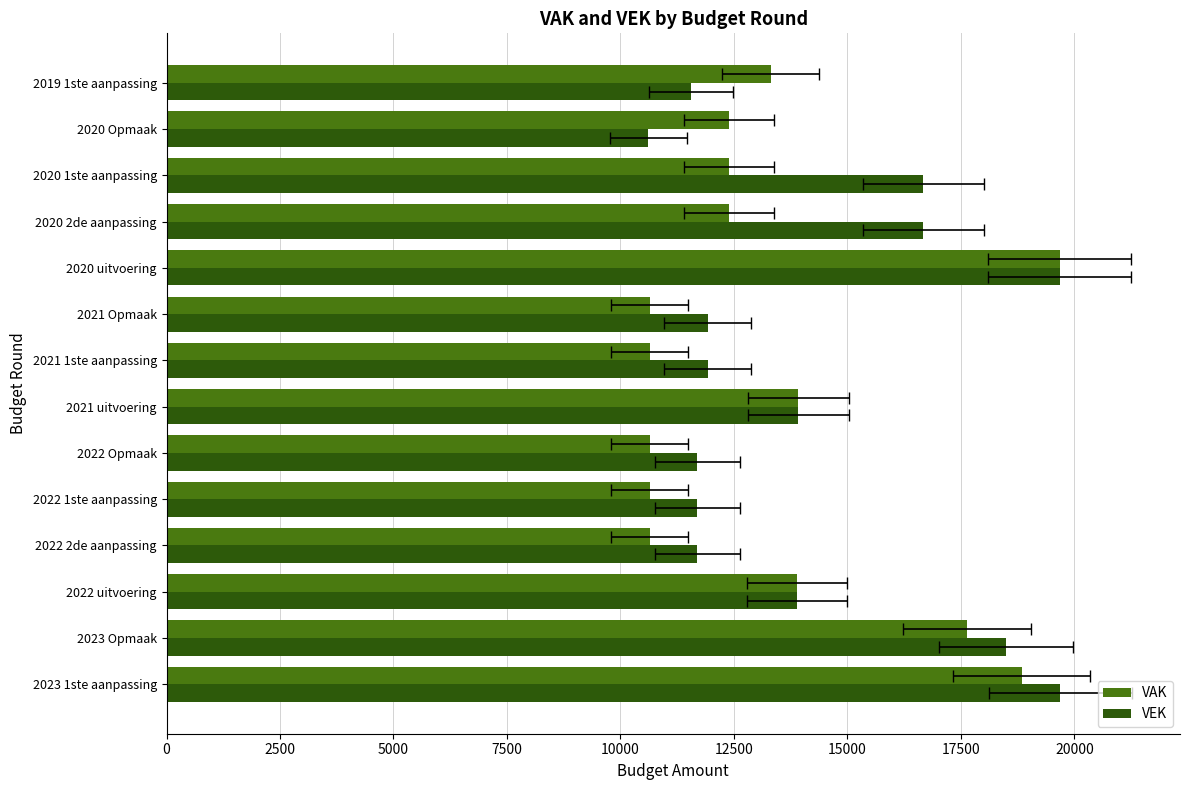

List the series in order of their overall mean, lowest first.

VAK, VEK